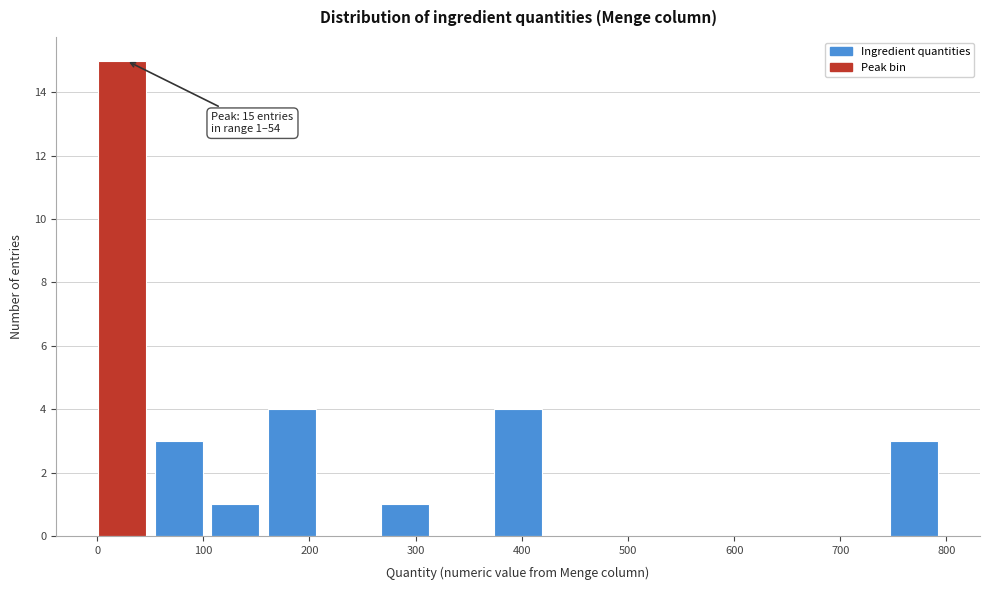

Which range on the x-axis has the tallest bar?

0 to 50